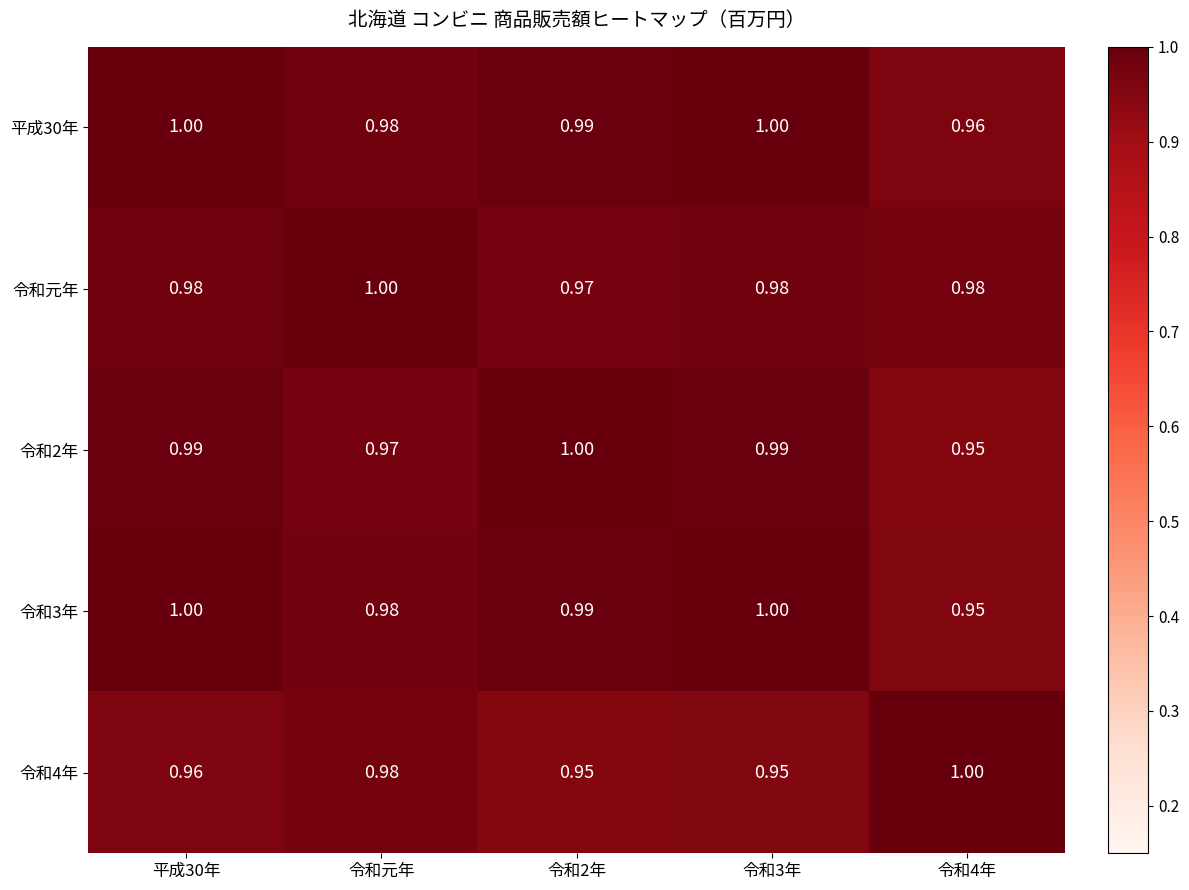

Is the value of 令和4年 at 令和4年 greater than the value of 令和2年 at 令和3年?

Yes